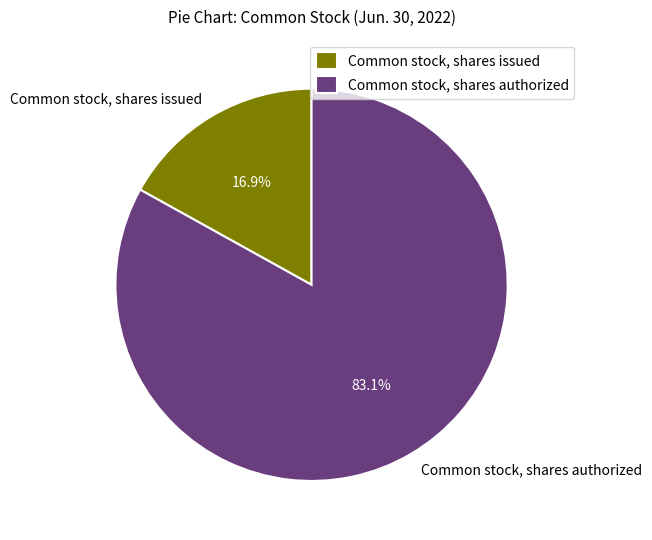

What percentage do Common stock, shares authorized and Common stock, shares issued together represent?

100.0%